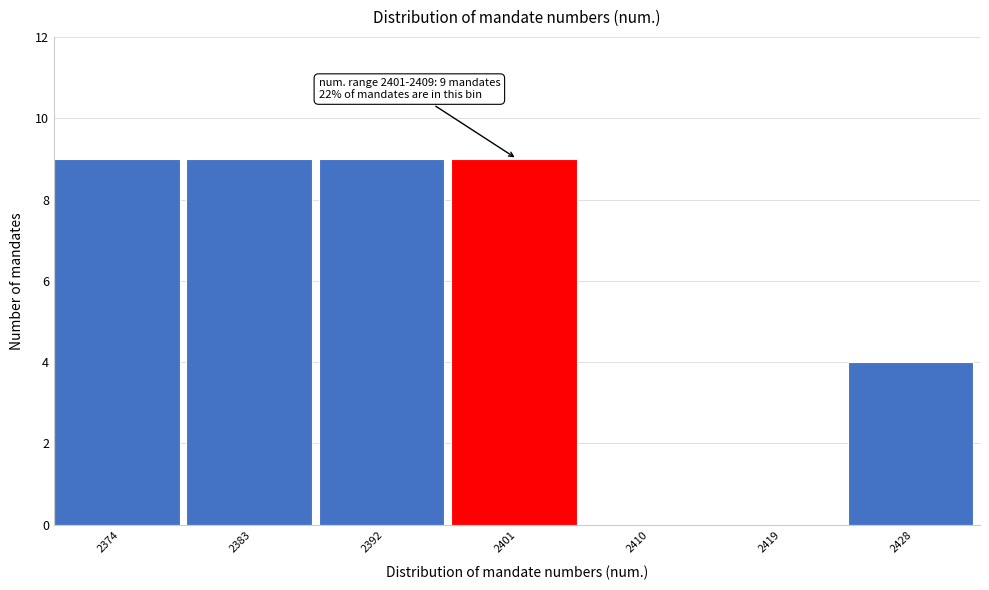

Reading right to left, list all the values displayed in this chart.

2428=4	2419=0	2410=0	2401=9	2392=9	2383=9	2374=9